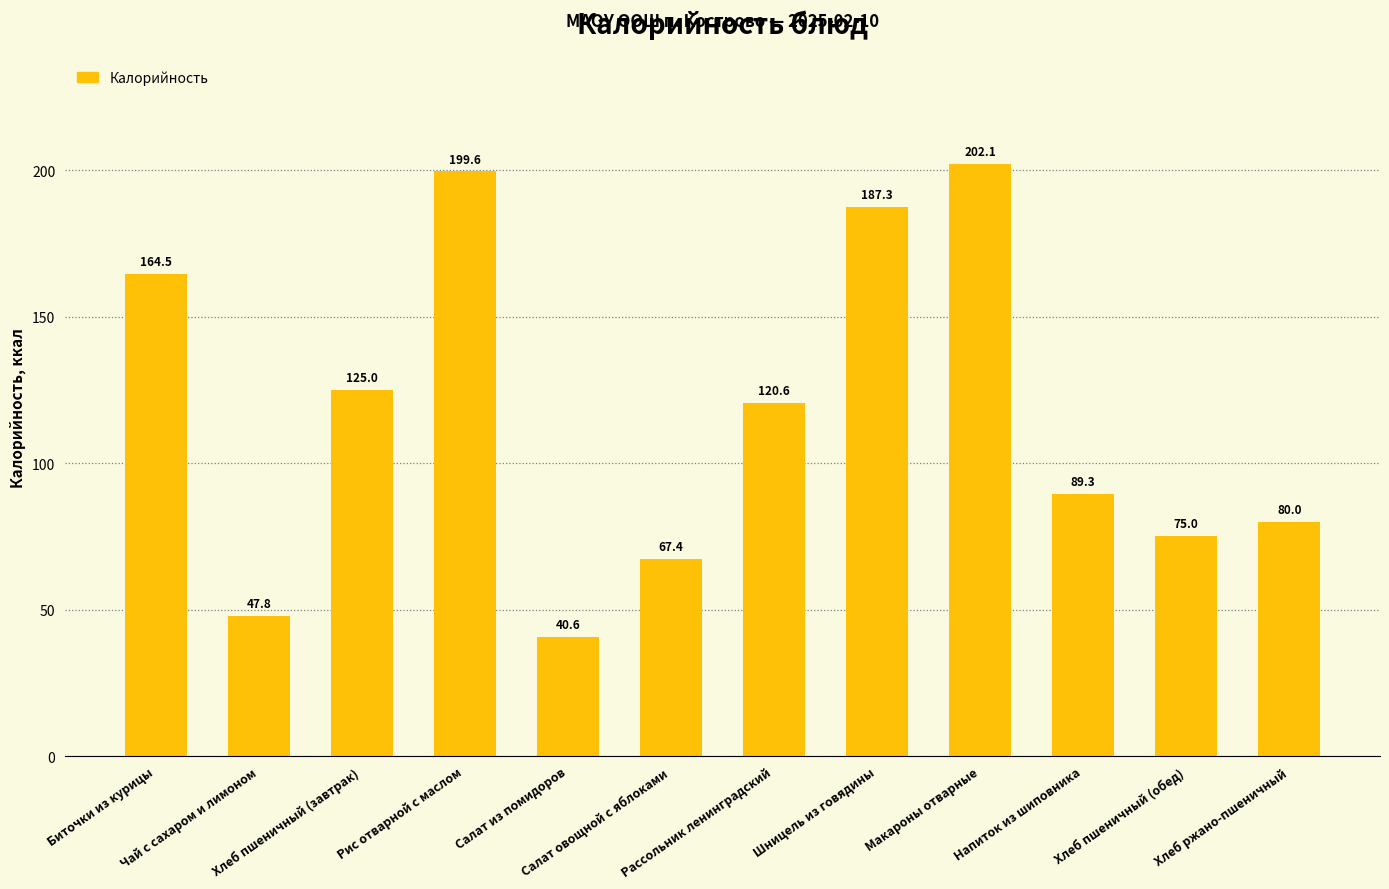

What position from the right is Рис отварной с маслом?

9